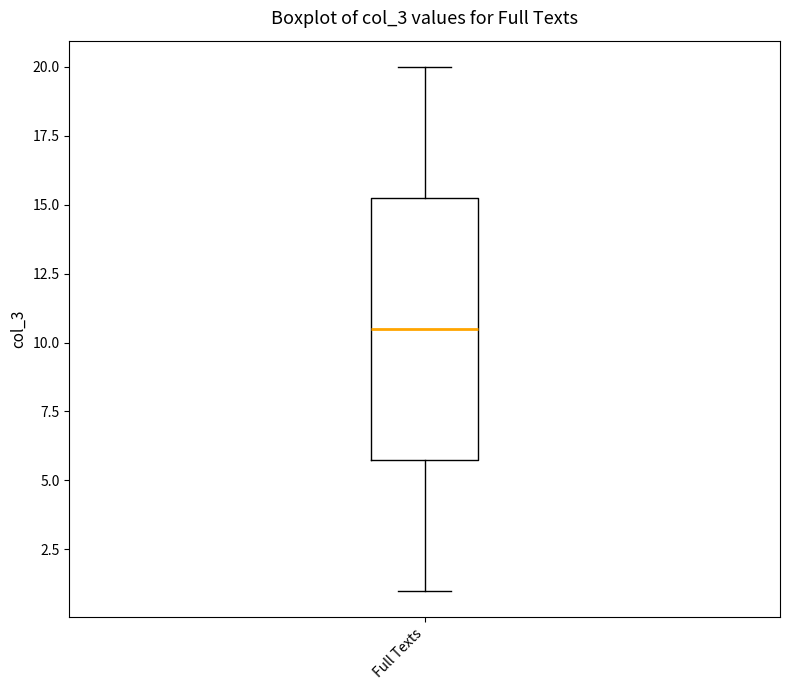

Transcribe this box plot: give where the median line is, the range the box spans, and where the two whiskers end, as read against the y-axis. The values are not printed on the chart, so give them approximately, as read against the axis.

median 10.5, box 6.0 to 15.5, whiskers 1.0 to 20.0